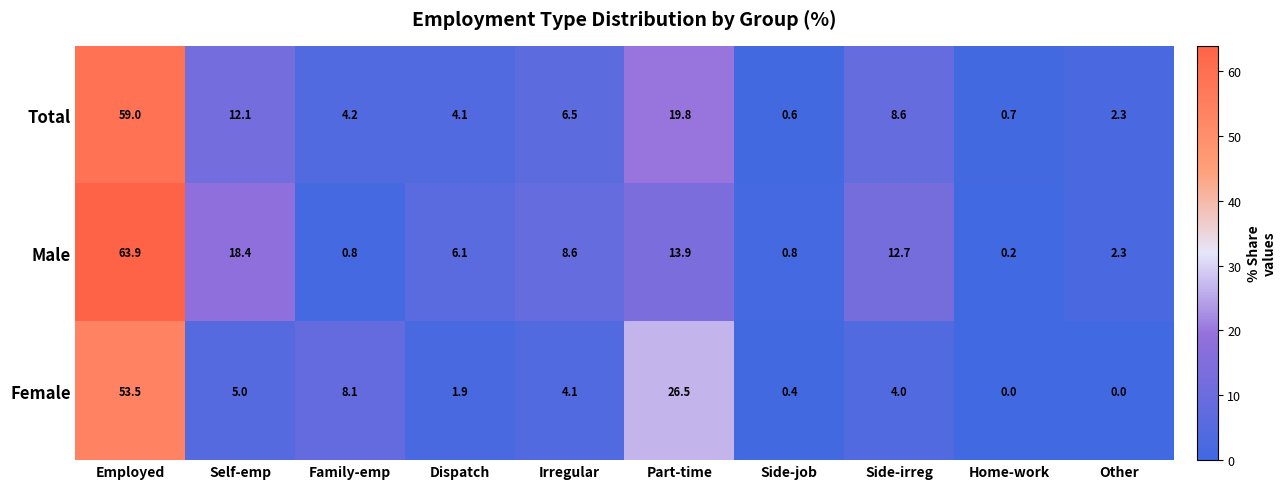

How many values in the Total series are below 6?

5